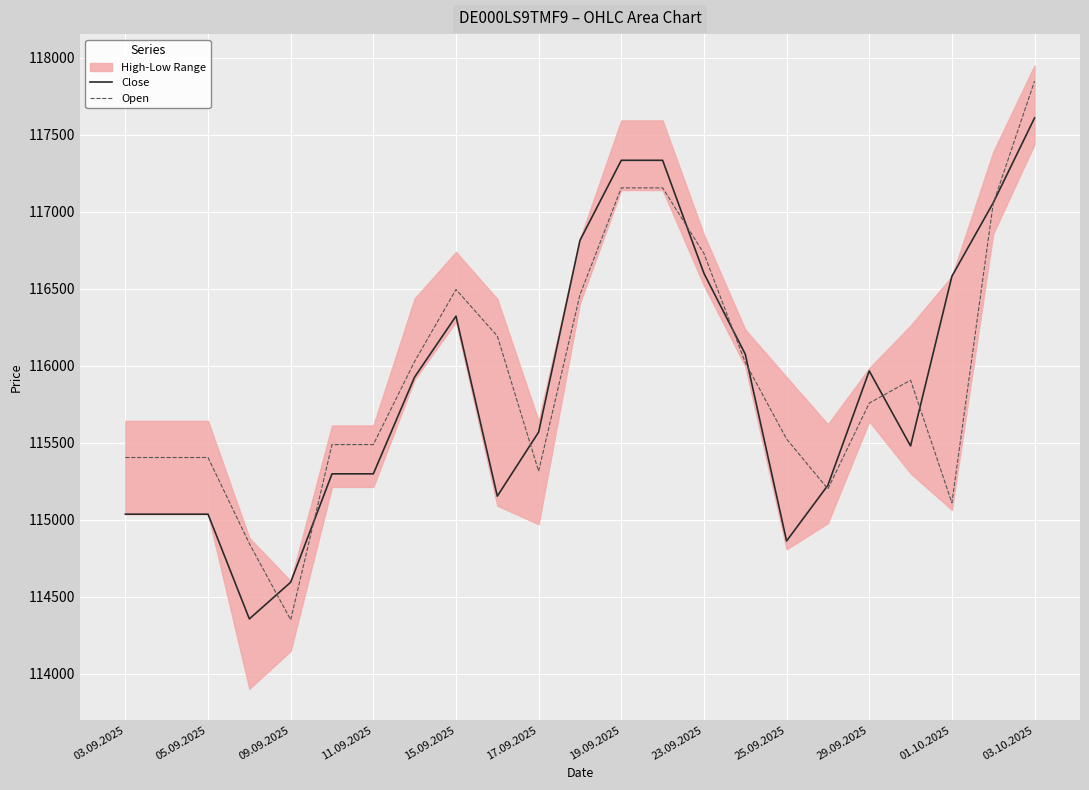

Reading left to right, extract all data points from this chart.

Close: 115037	115037	115037	114357	114595	115299	115299	115928	116323	115154	115570	116815	117335	117335	116601	116076	114863	115225	115967	115480	116582	117059	117610
Open: 115405	115405	115405	114846	114351	115489	115489	116029	116496	116194	115316	116462	117156	117156	116730	116022	115525	115201	115758	115907	115111	117054	117849